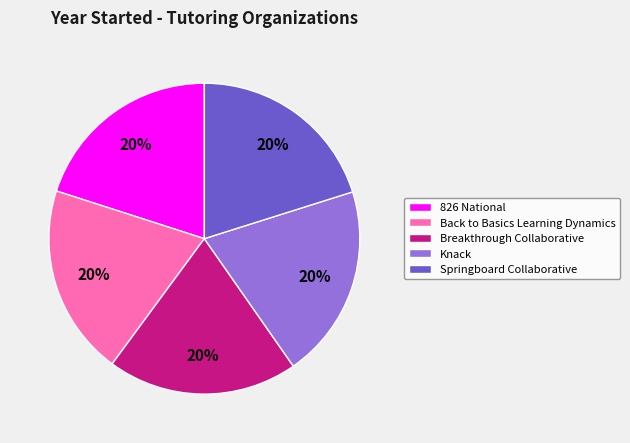

Approximately how many times larger is the value at Breakthrough Collaborative compared to Knack?

1.0